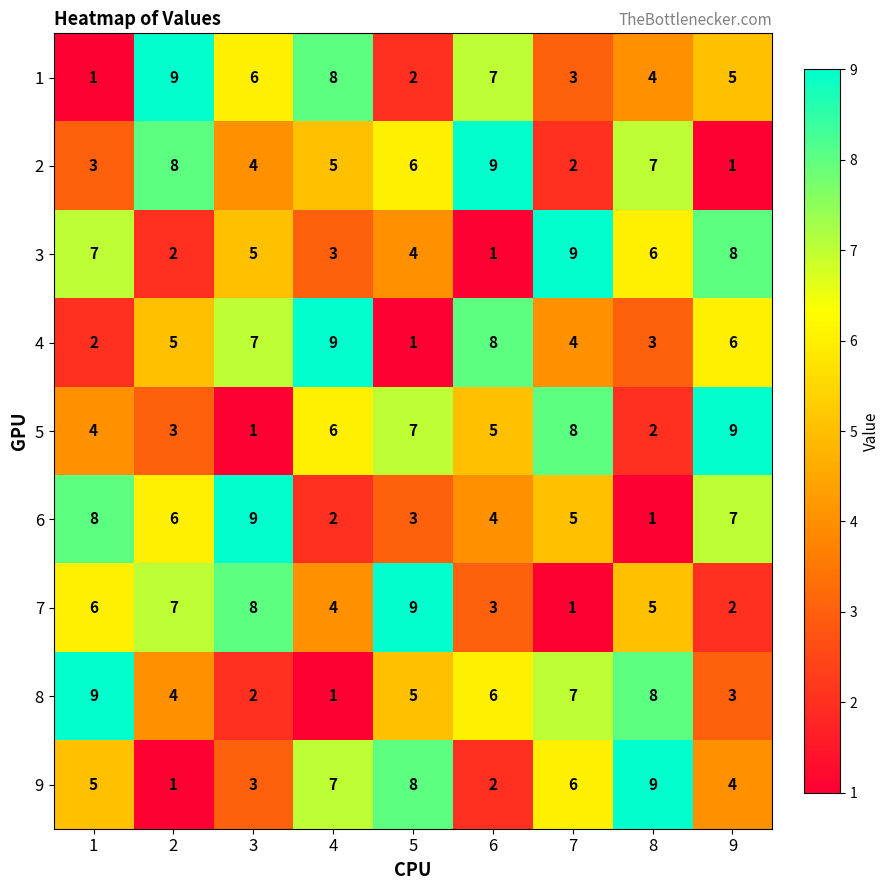

The value of 1 at 2 is 3. True or false?

False